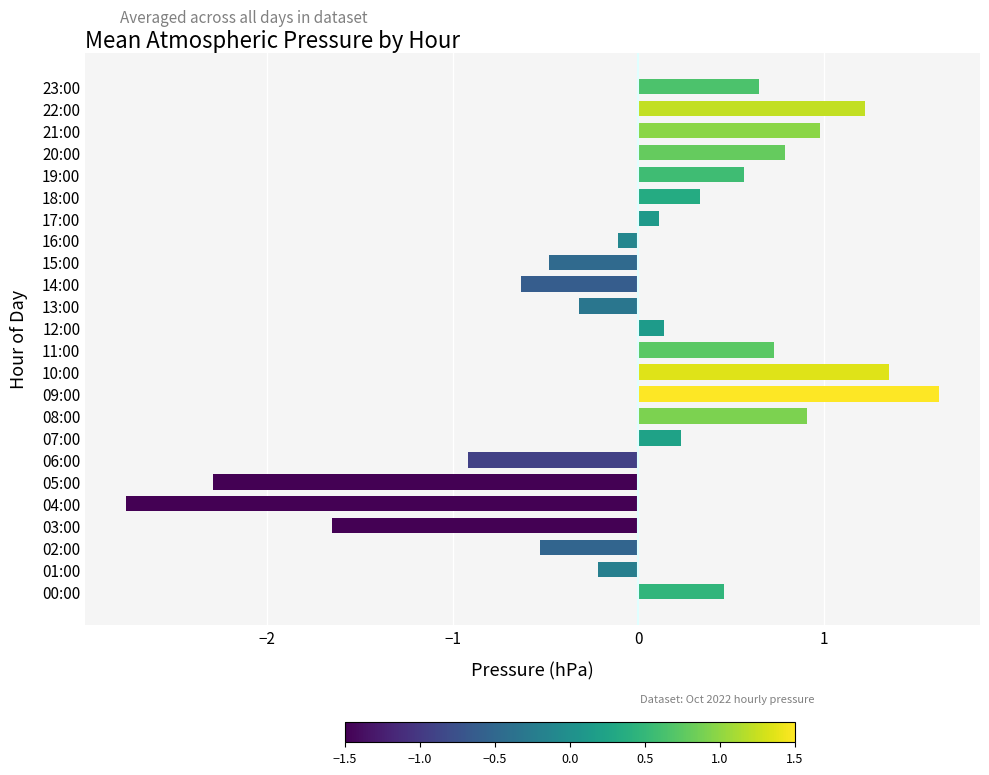

How many bars are there in total?

24